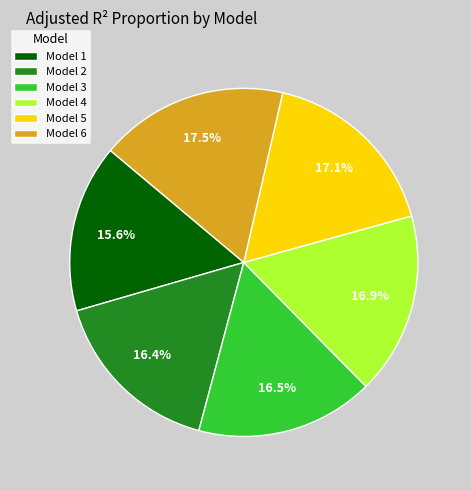

What percentage is the Model 2 slice, to the nearest percent?

16%